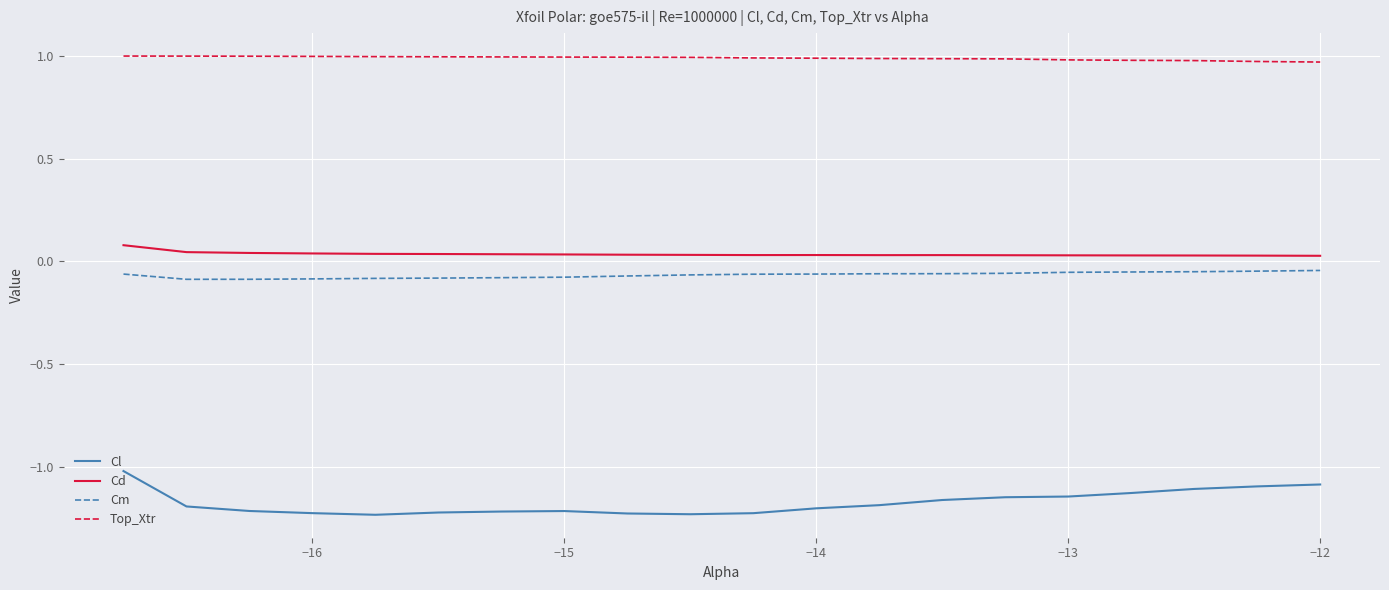

Which series has the widest spread of values?

Cl